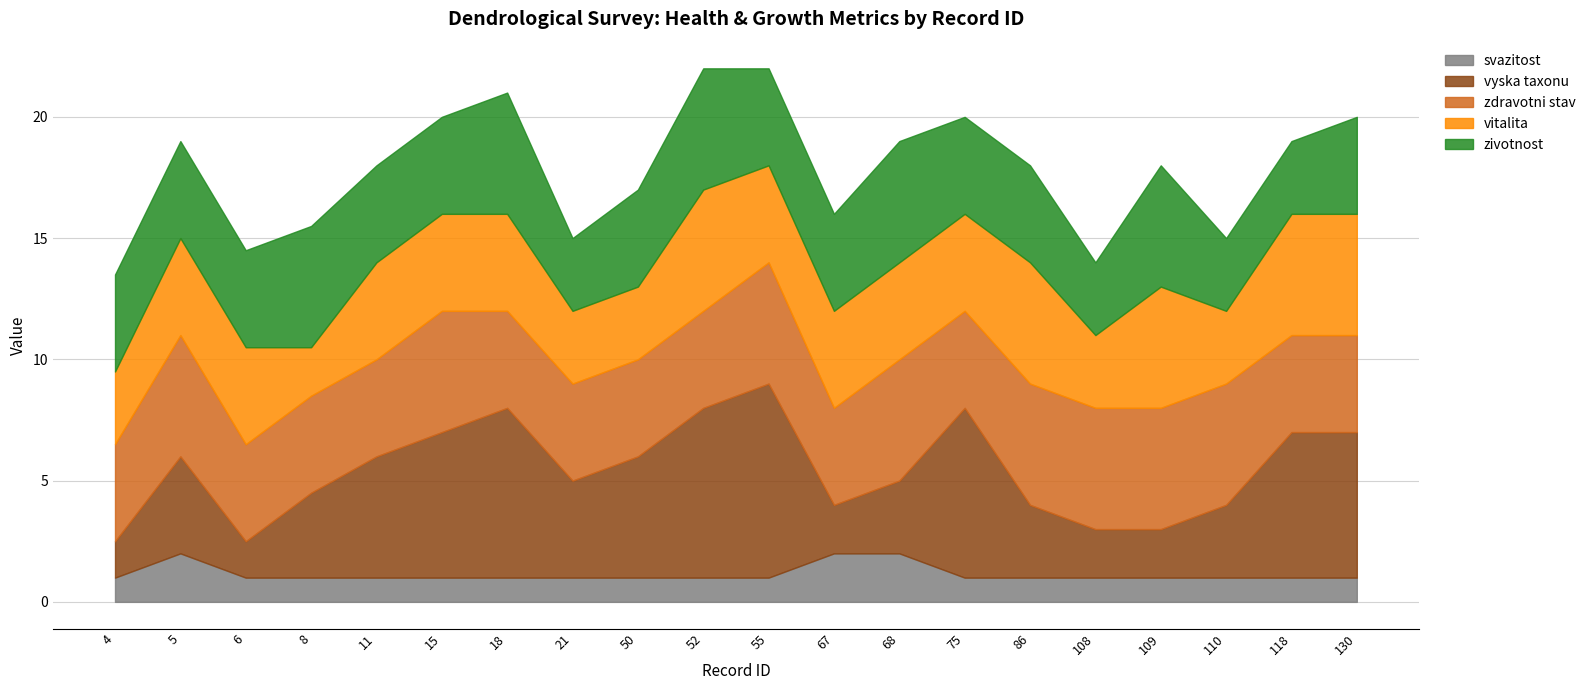

What are all the series names shown in the legend?

svazitost, vyska taxonu, zdravotni stav, vitalita, zivotnost